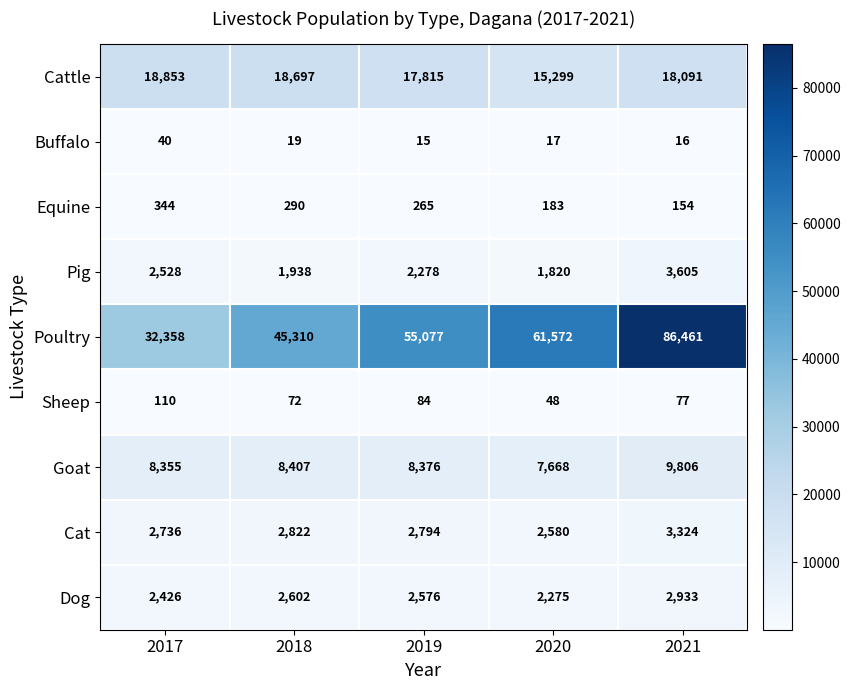

Where is Sheep nearest to the value 79?

2021